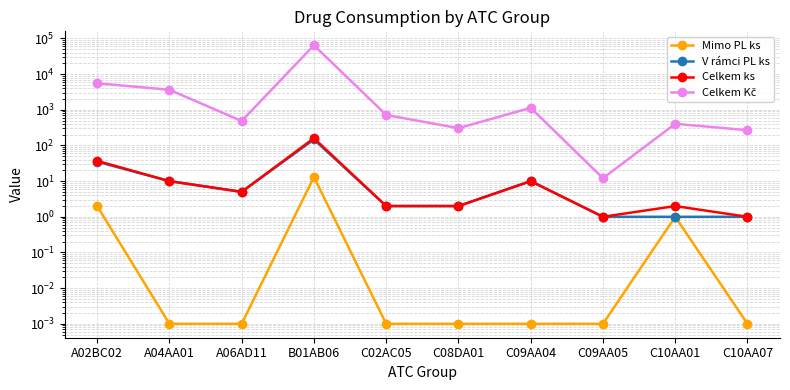

The Mimo PL ks series shows 0.0 at C02AC05. True or false?

False